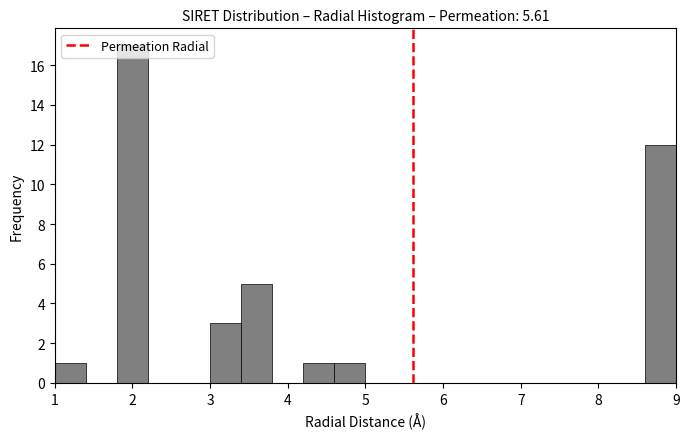

Over which range of the x-axis is the bar tallest?

1.8 to 2.2